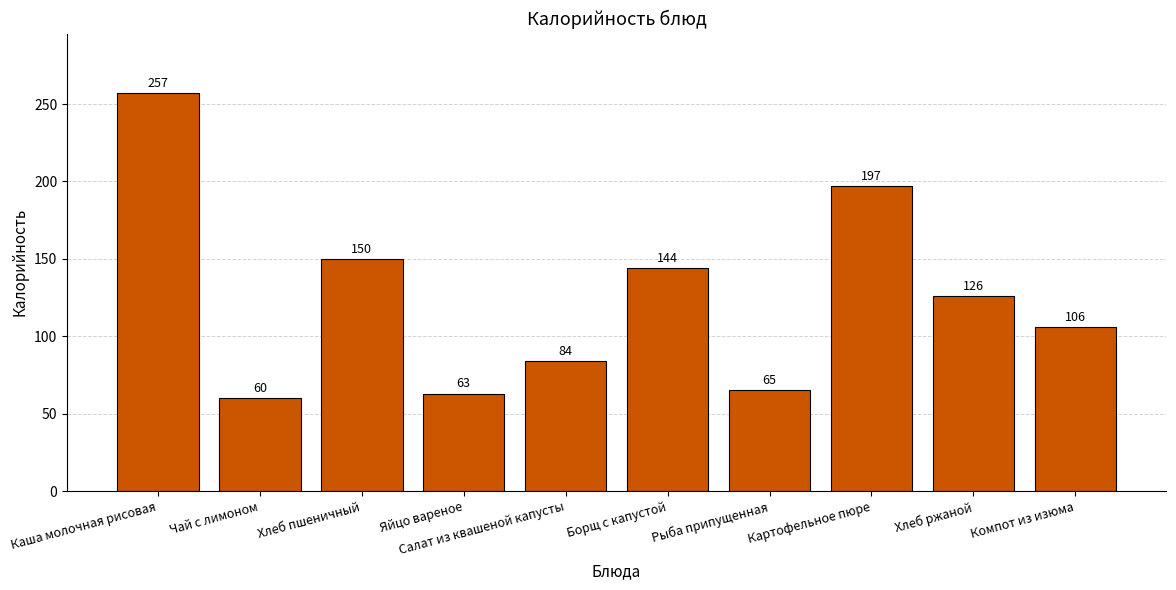

Which label corresponds to the smallest value in the chart?

Чай с лимоном